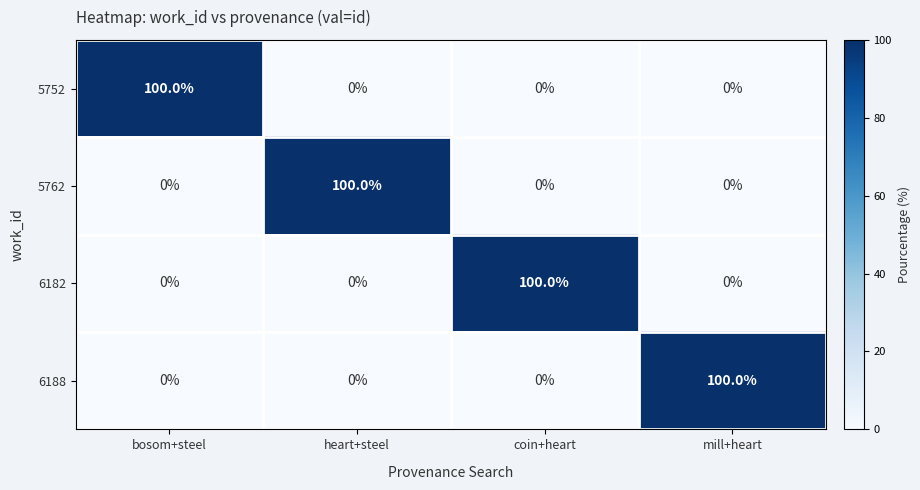

What is the maximum value for 6182?

100